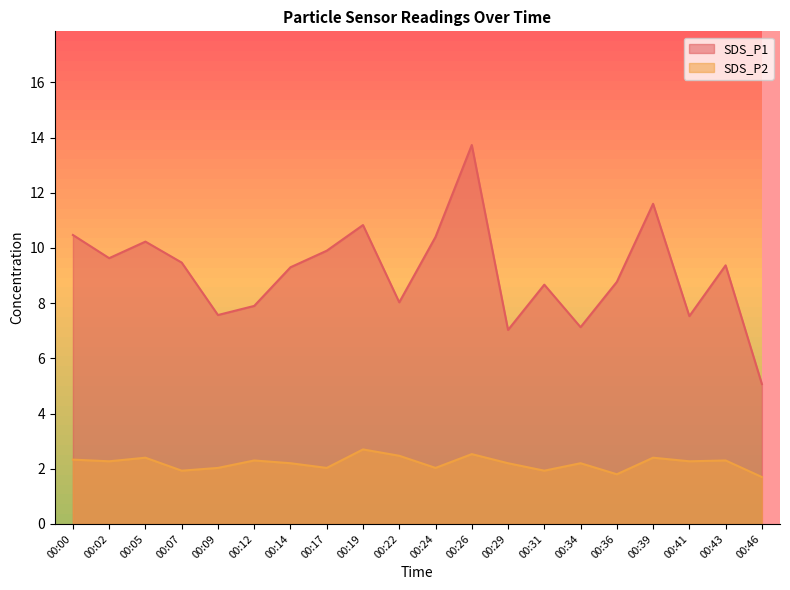

Is the value of SDS_P1 at 00:00 greater than the value of SDS_P2 at 00:07?

Yes